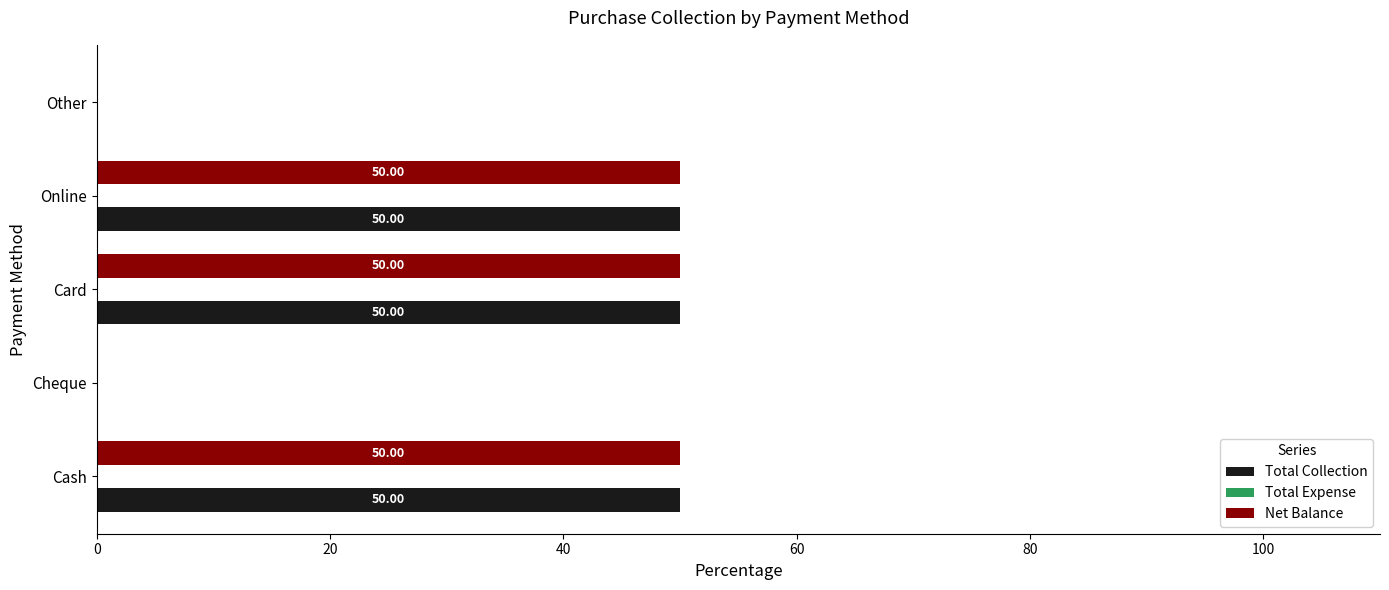

What is the sum of all Net Balance values?

150